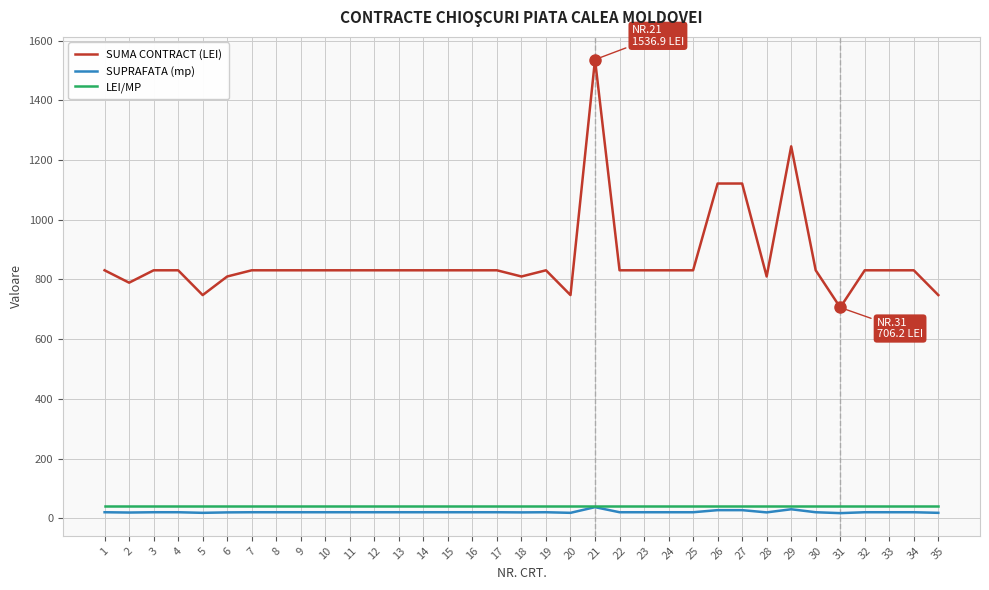

Which series has the largest range (max minus min)?

SUMA CONTRACT (LEI)